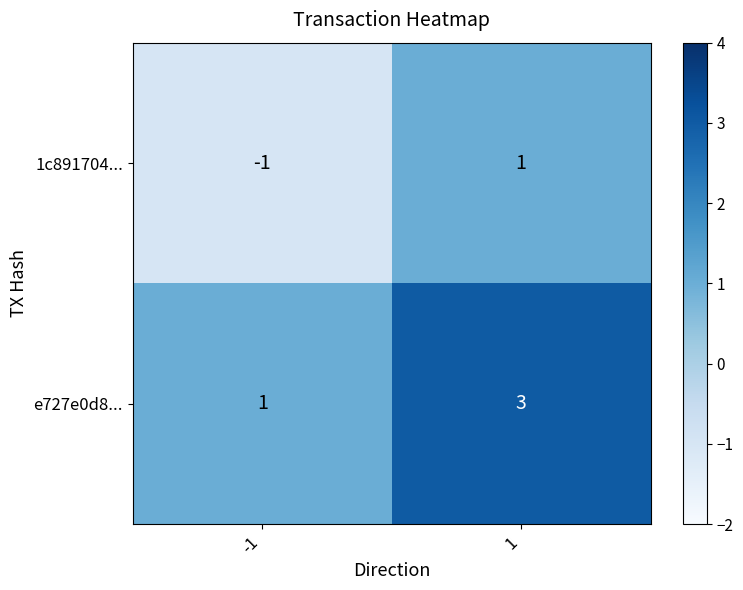

Which series has the largest total across all categories?

e727e0d8...